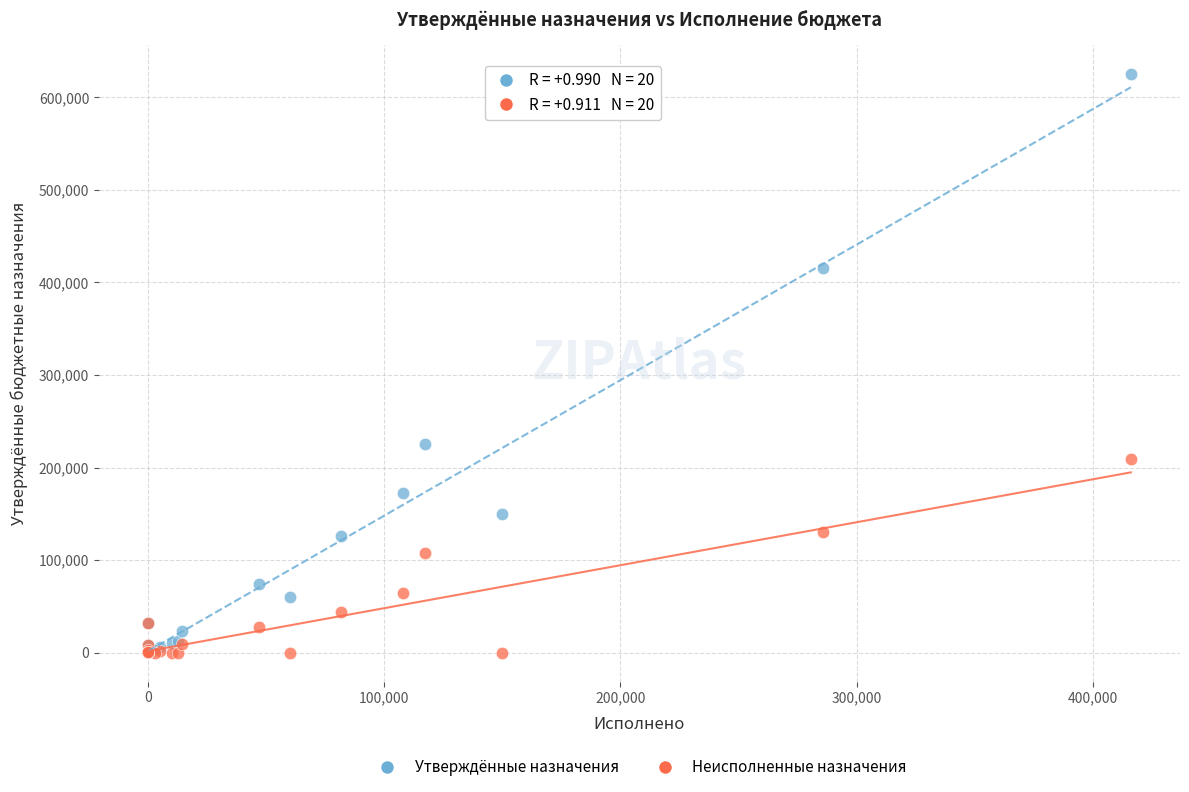

Which series has the widest spread of Y values?

Утверждённые назначения